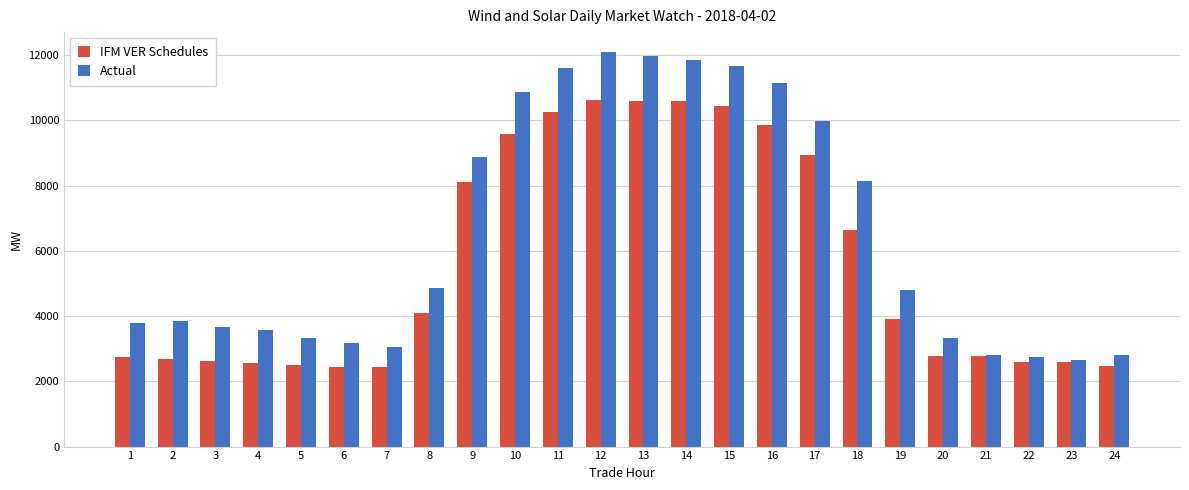

What is the difference between the maximum and second lowest values in the Actual series?

9363.8